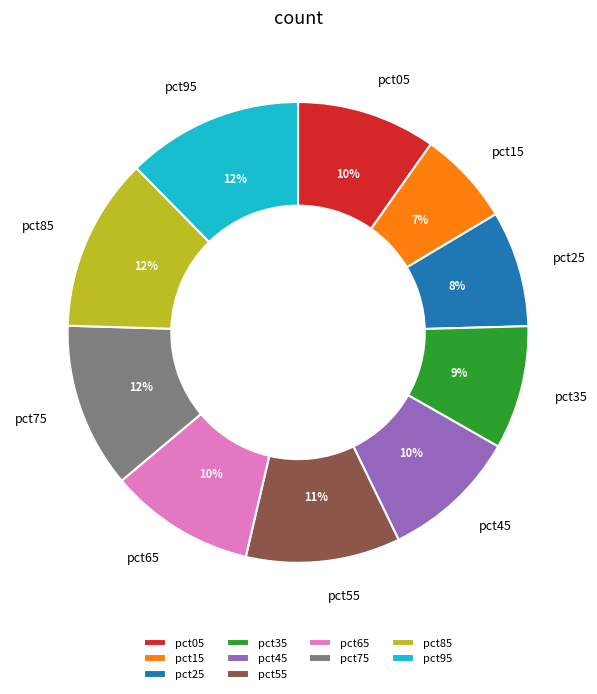

Which category has the smallest portion of the pie?

pct15